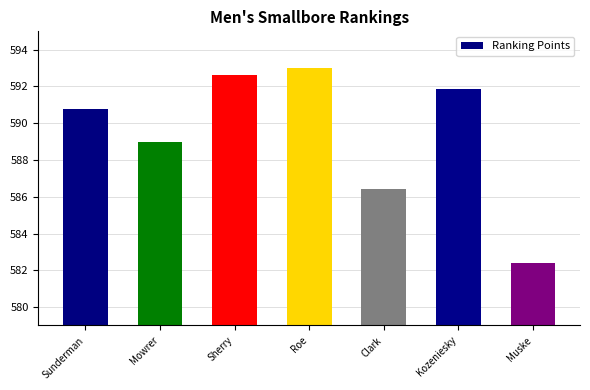

What is the difference between the maximum and minimum values?

10.6